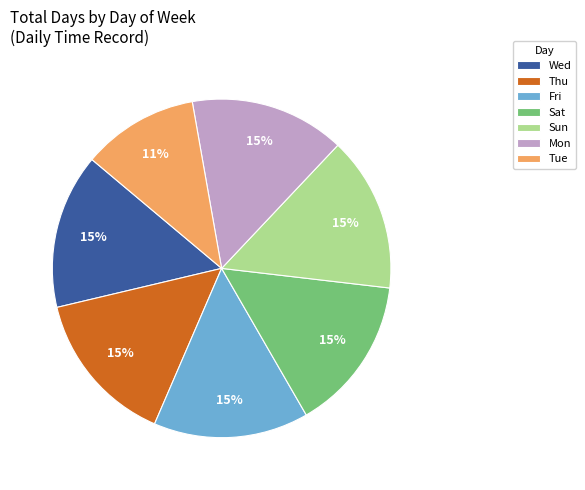

Which has a higher value, Tue or Mon?

Mon